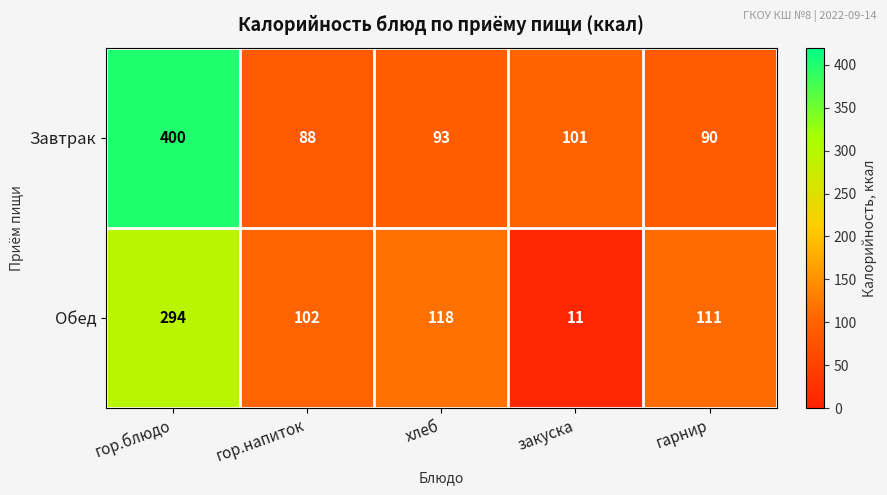

Reading left to right, transcribe all the data shown in this chart.

Завтрак: гор.блюдо=400	гор.напиток=88	хлеб=93	закуска=101	гарнир=90
Обед: гор.блюдо=294	гор.напиток=102	хлеб=118	закуска=11	гарнир=111